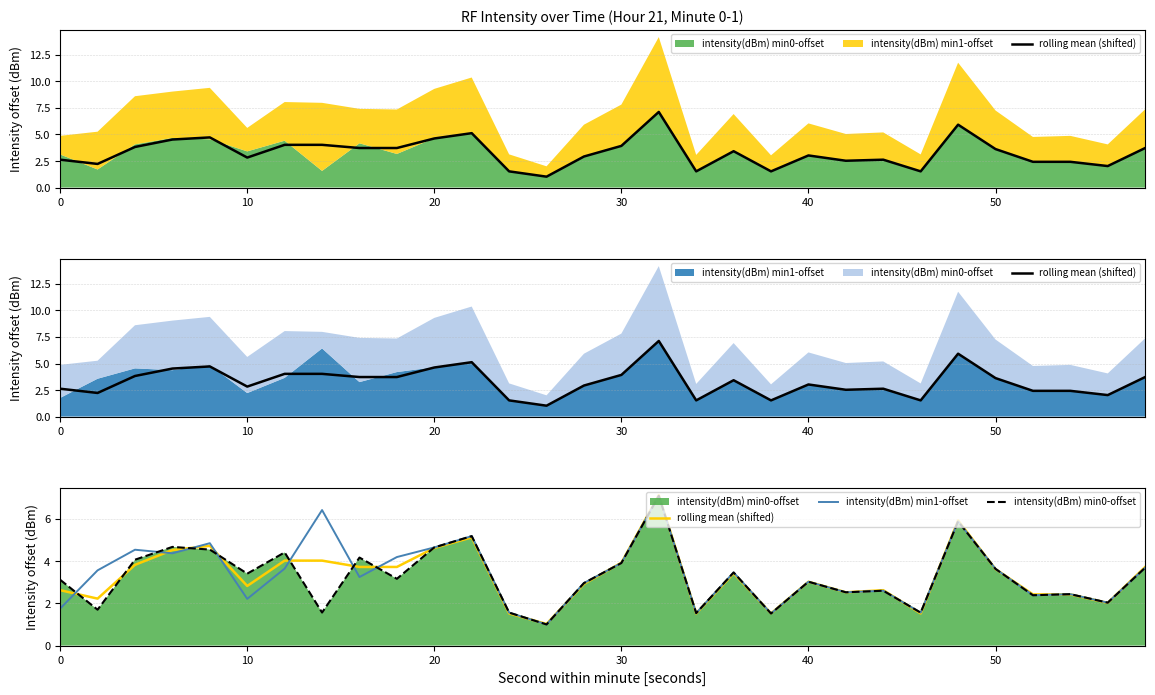

The value of intensity(dBm) min0-offset at 21 is 0.7. True or false?

False